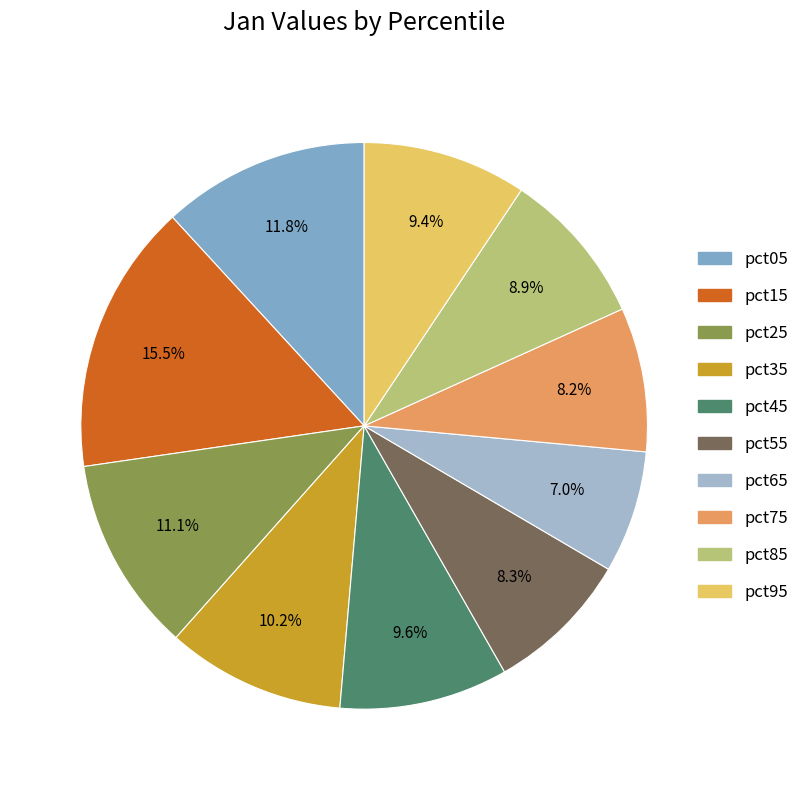

How many segments does this pie chart have?

10